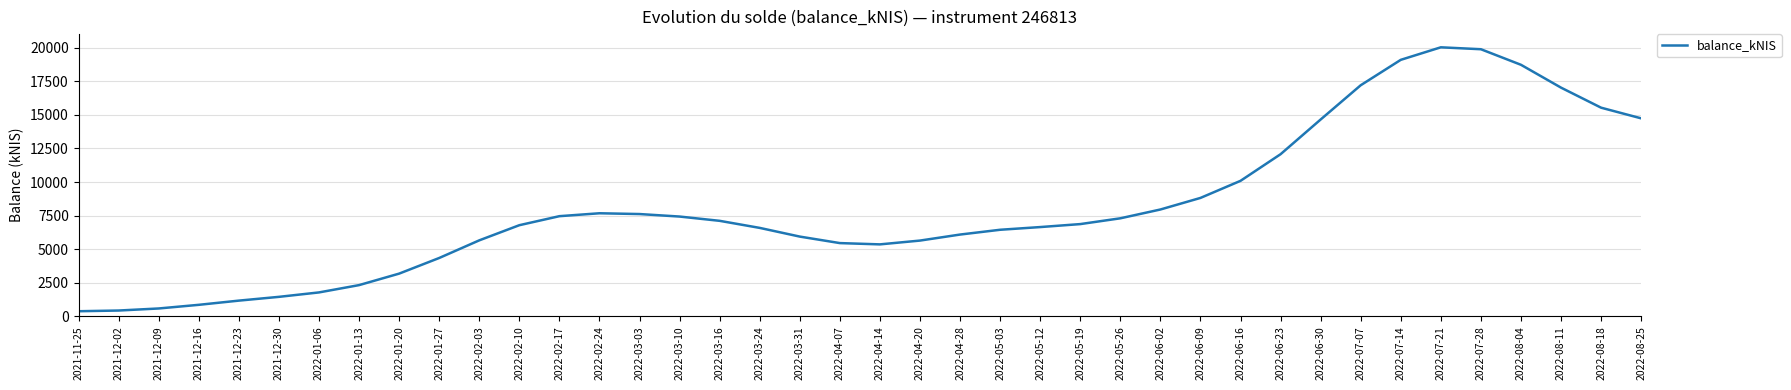

What is the difference between the values at 2022-04-07 and 2022-01-06?

3674.4